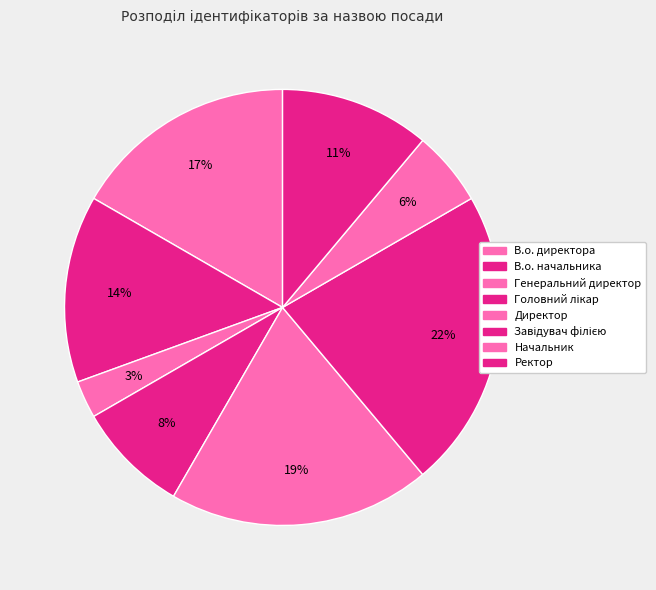

To the nearest percent, what is the average slice percentage?

12%